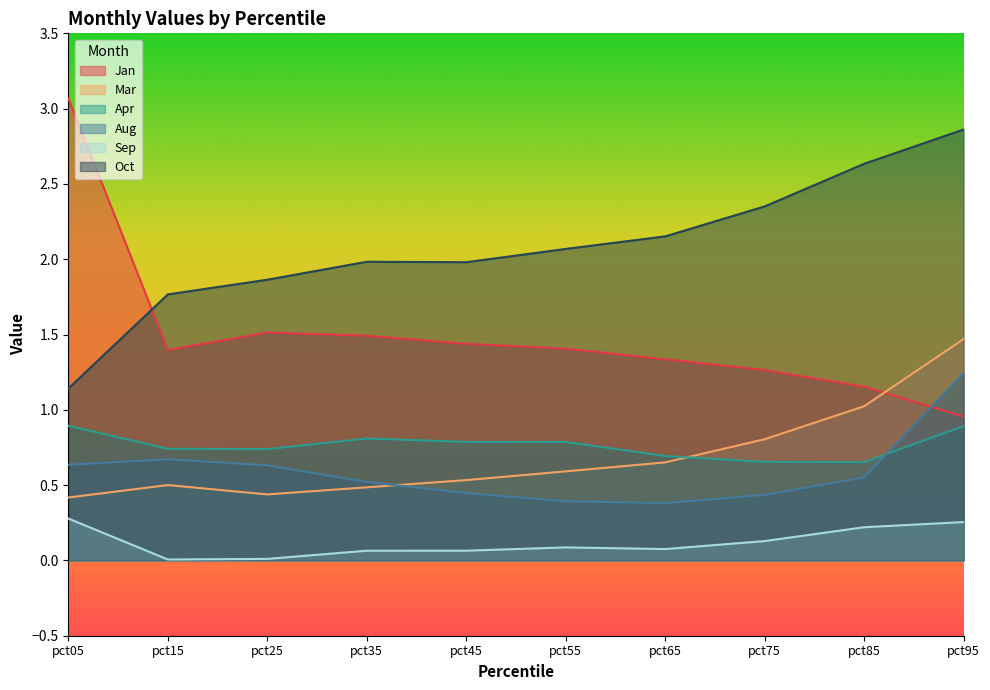

What is the total value across all series at pct55?

5.3